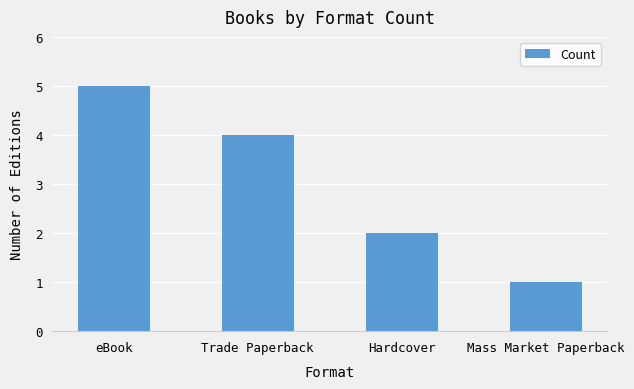

What is the ratio of the value at Hardcover to the value at Trade Paperback?

0.5